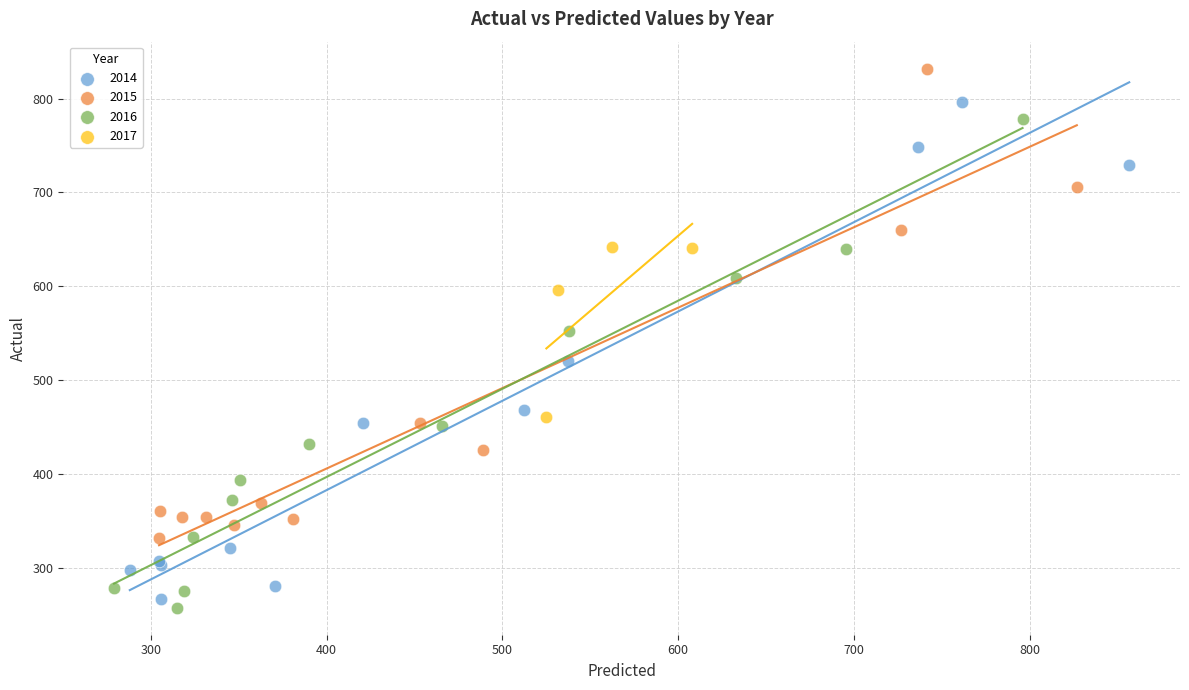

What are all the series names shown in the legend?

2014, 2015, 2016, 2017